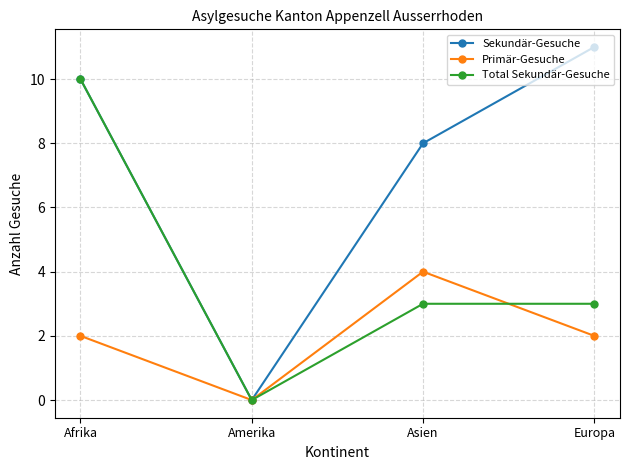

What is the difference between the Primär-Gesuche values at Asien and Afrika?

2